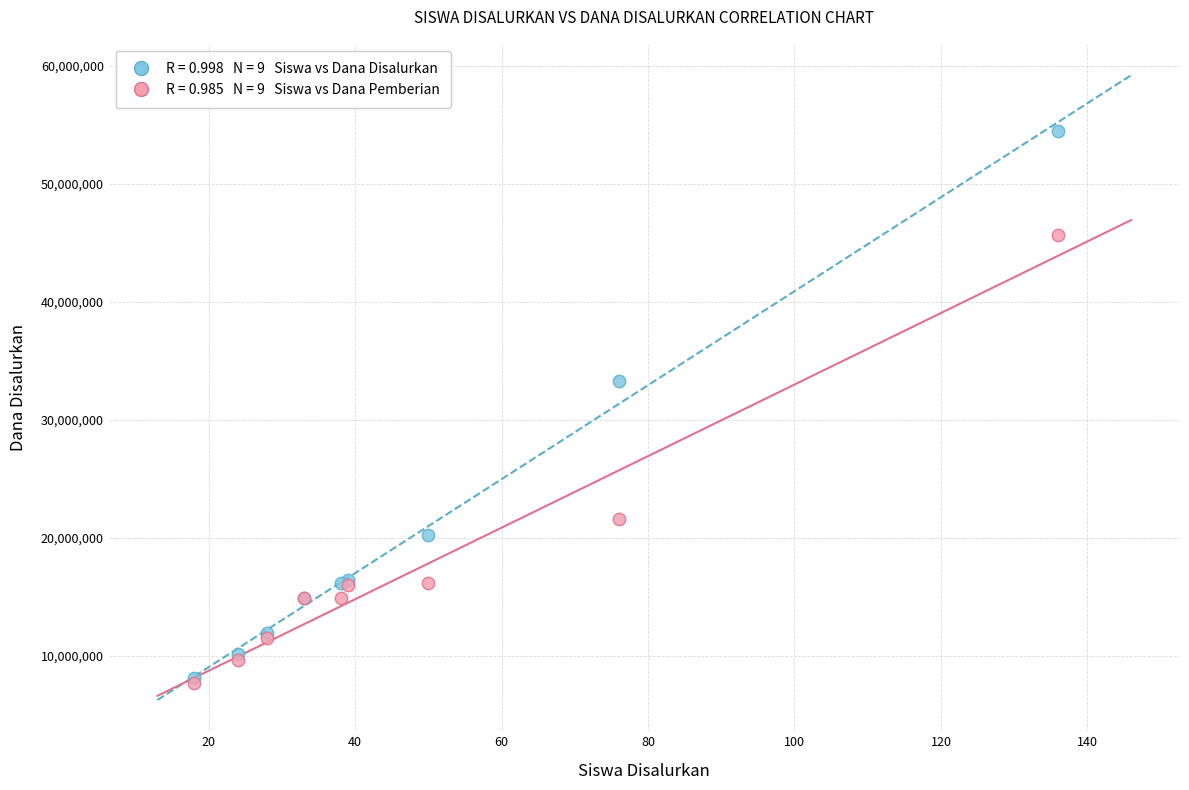

Across all series, what Y value is closest to 31050000?

33300000